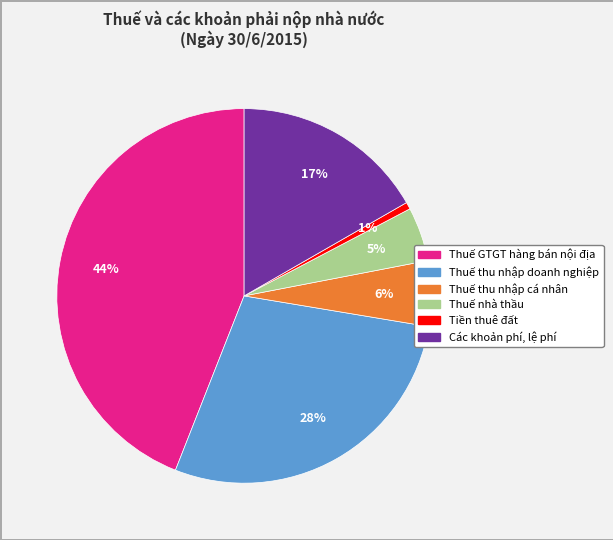

What percentage is the Thuế GTGT hàng bán nội địa slice, to the nearest percent?

44%